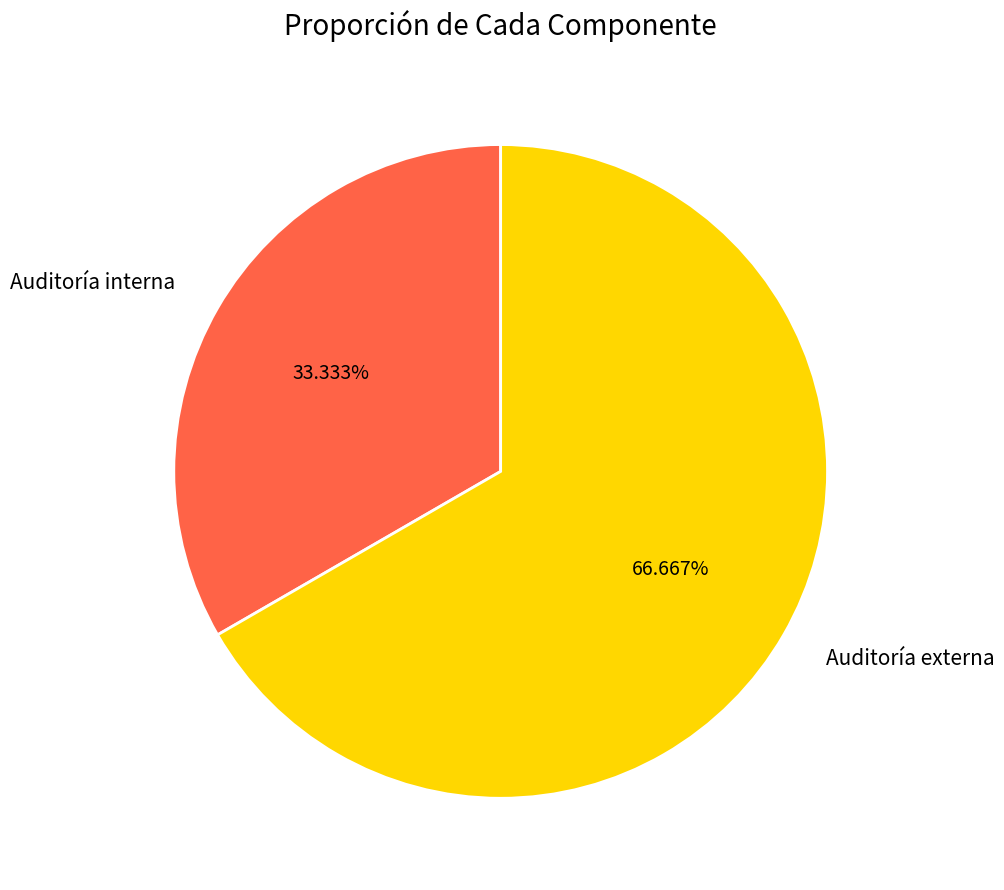

Is there any slice that represents more than half of the pie?

Yes